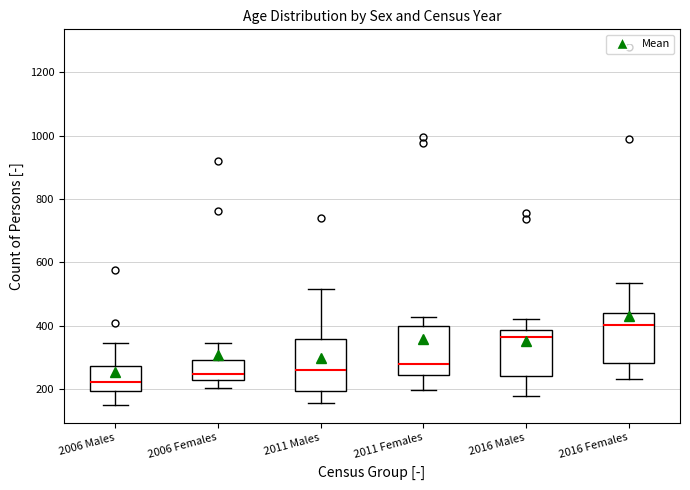

Where is the lower edge of the box for 2011 Males on the y-axis? The values are not printed on the chart, so give them approximately, as read against the axis.

200